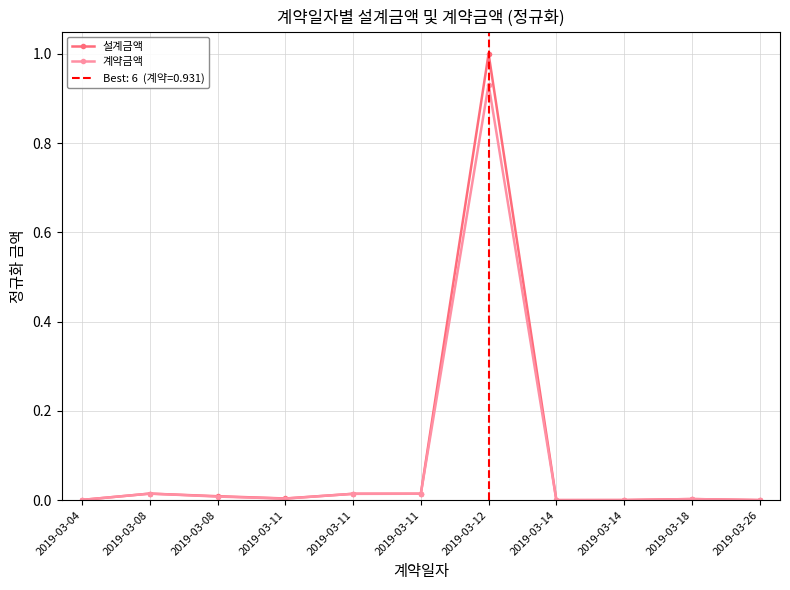

Is this an area chart (filled region under the line)?

No